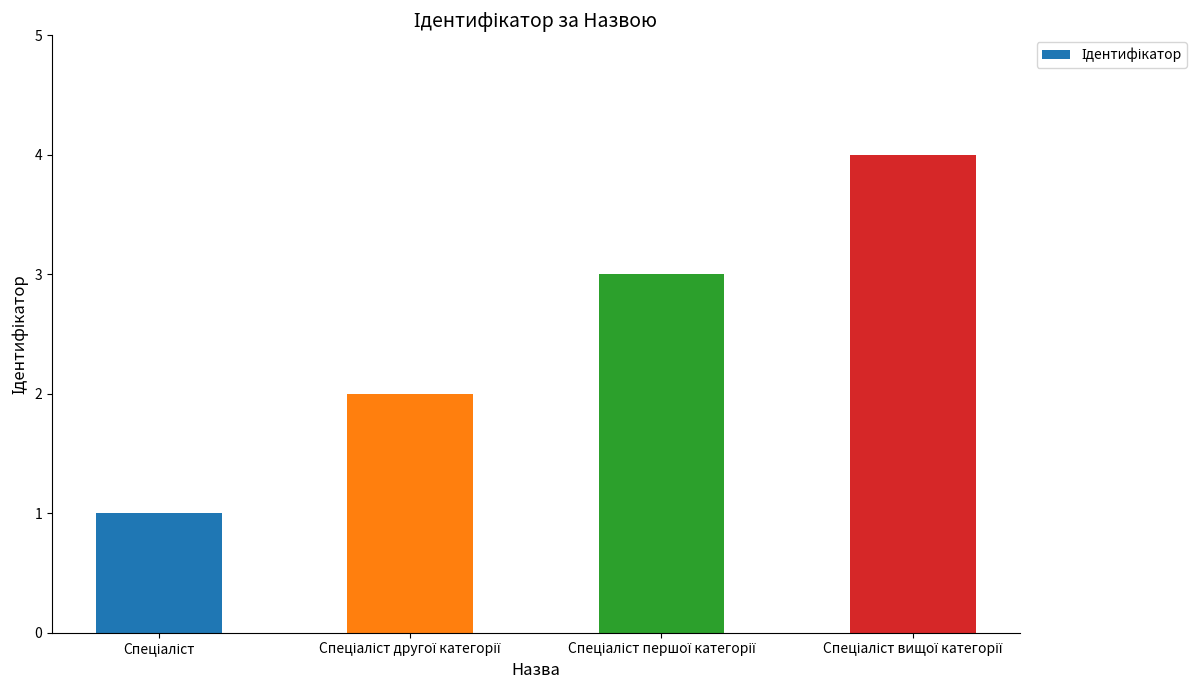

Are the bars horizontal?

No